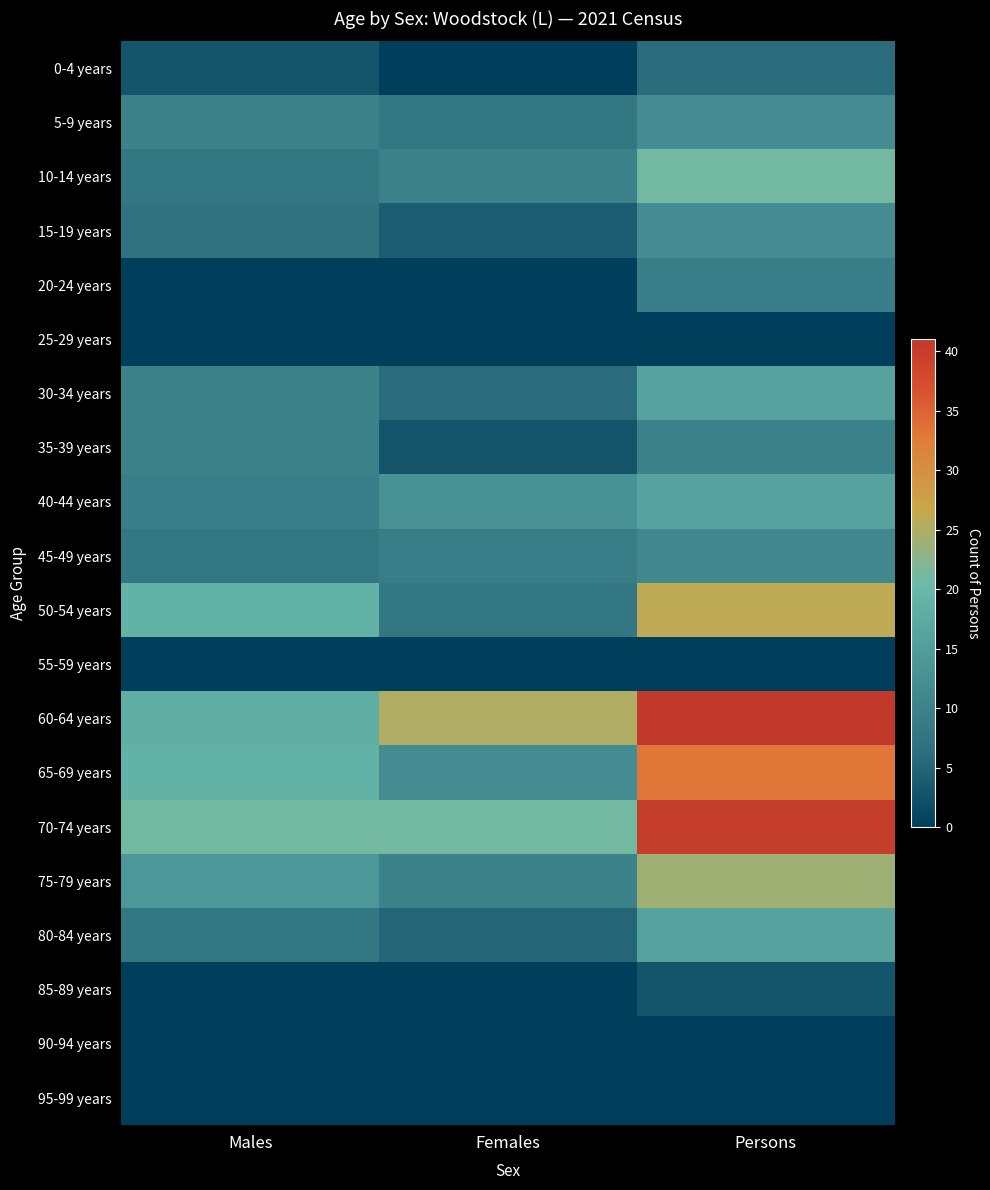

Which series changed the most between Males and Persons?

60-64 years